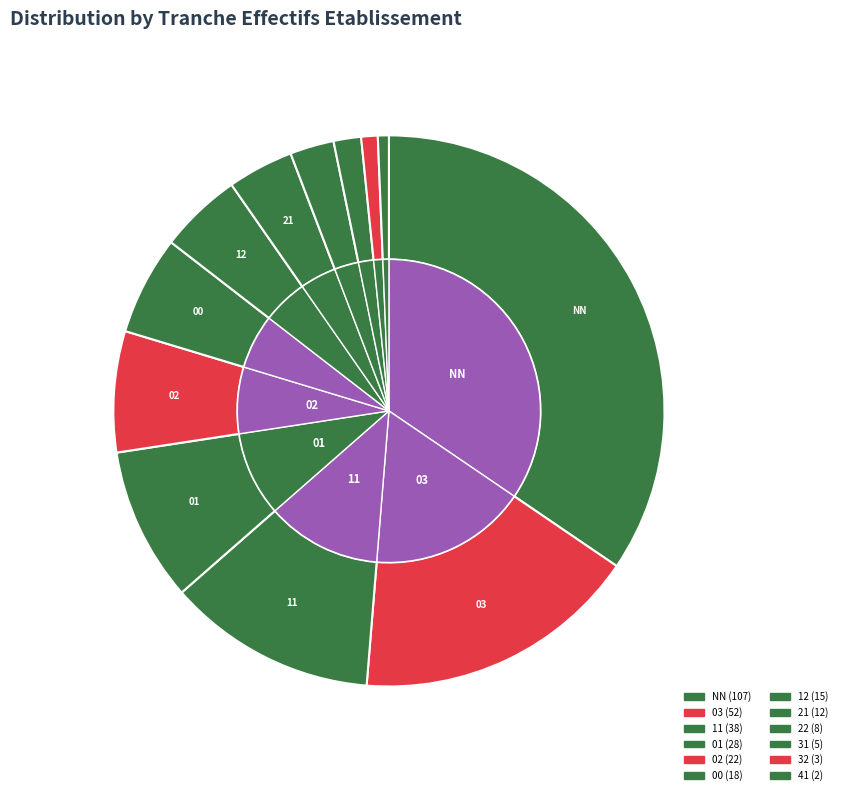

Rank the categories by value from lowest to highest.

41, 32, 31, 22, 21, 12, 00, 02, 01, 11, 03, NN